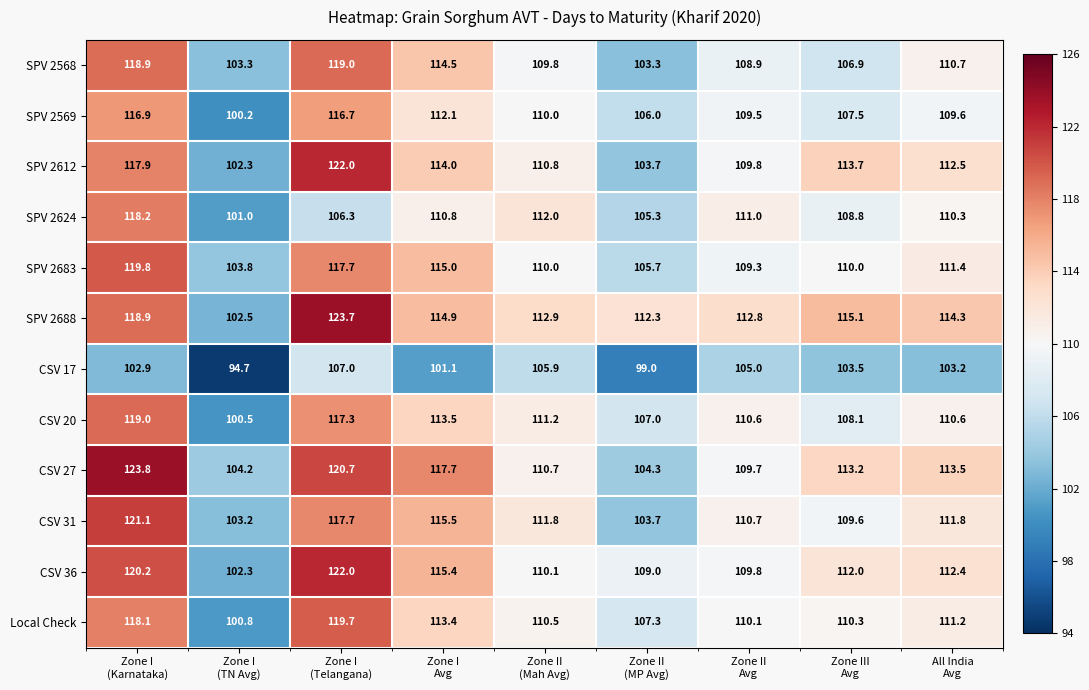

Which series has the largest total across all categories?

SPV 2688